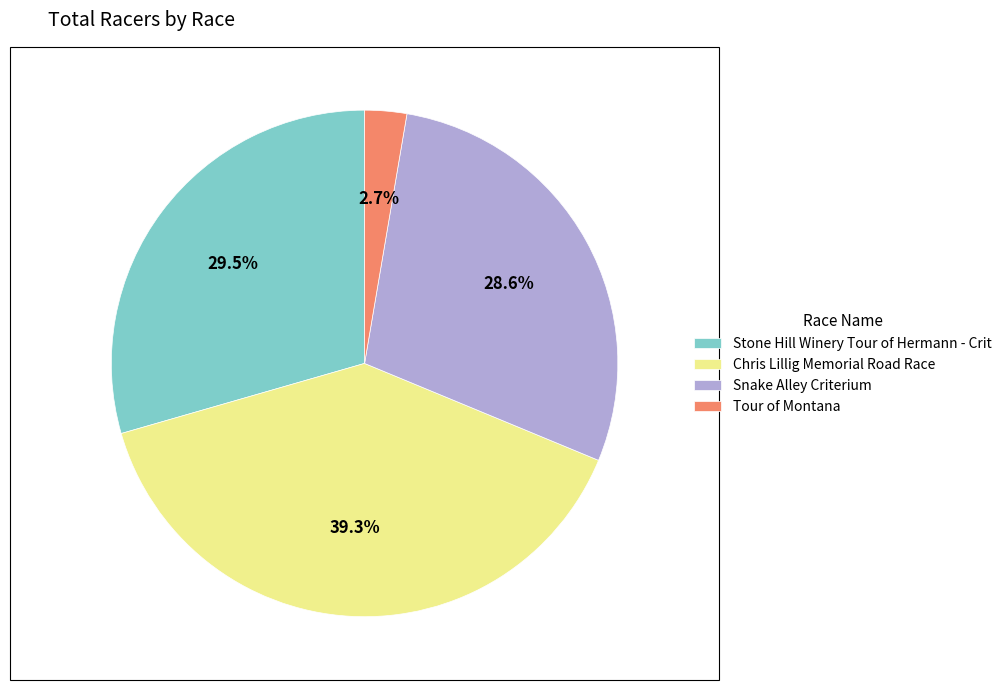

Between Chris Lillig Memorial Road Race and Stone Hill Winery Tour of Hermann - Crit, which is larger?

Chris Lillig Memorial Road Race